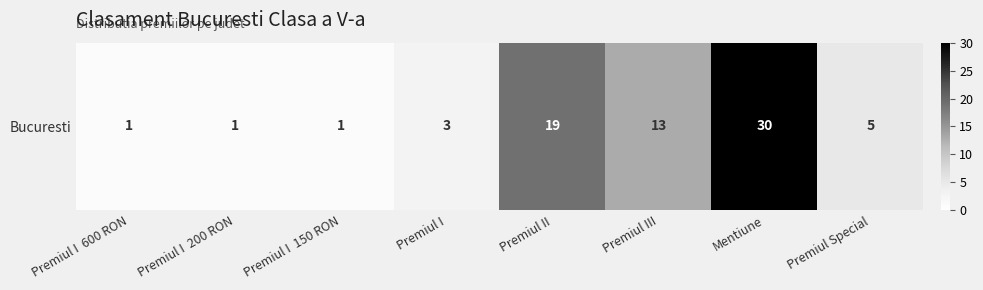

Reading left to right, list all the values displayed in this chart.

Premiul I  600 RON=1	Premiul I  200 RON=1	Premiul I  150 RON=1	Premiul I=3	Premiul II=19	Premiul III=13	Mentiune=30	Premiul Special=5